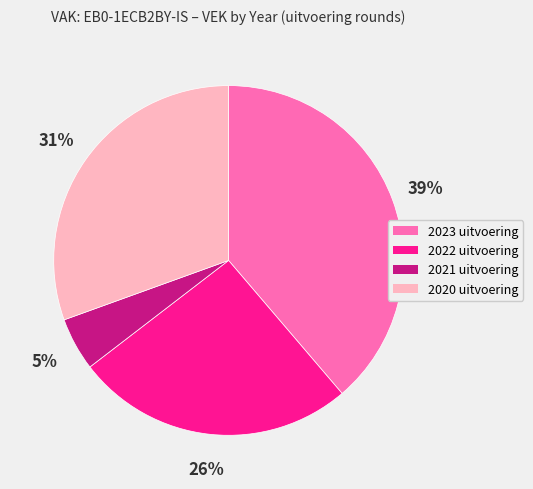

To the nearest percent, what is the difference between the largest and smallest slice percentages?

34%